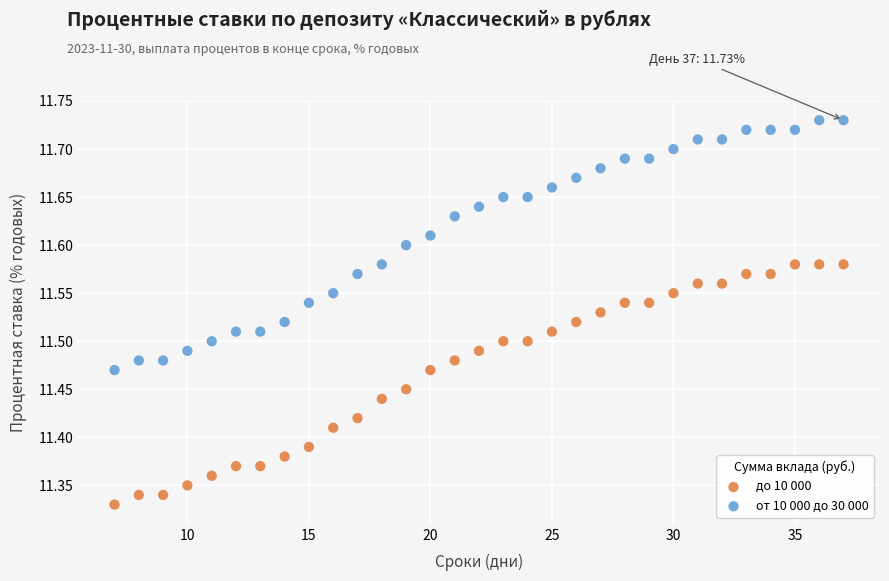

Across all data points, what is the range of Y values (max minus min)?

0.4